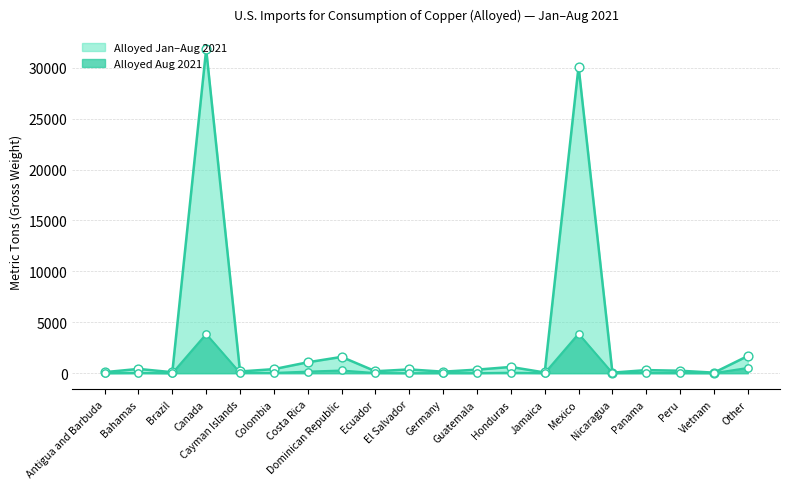

Is the value of Alloyed Aug 2021 at Vietnam greater than the value of Alloyed Jan-Aug 2021 at Honduras?

No